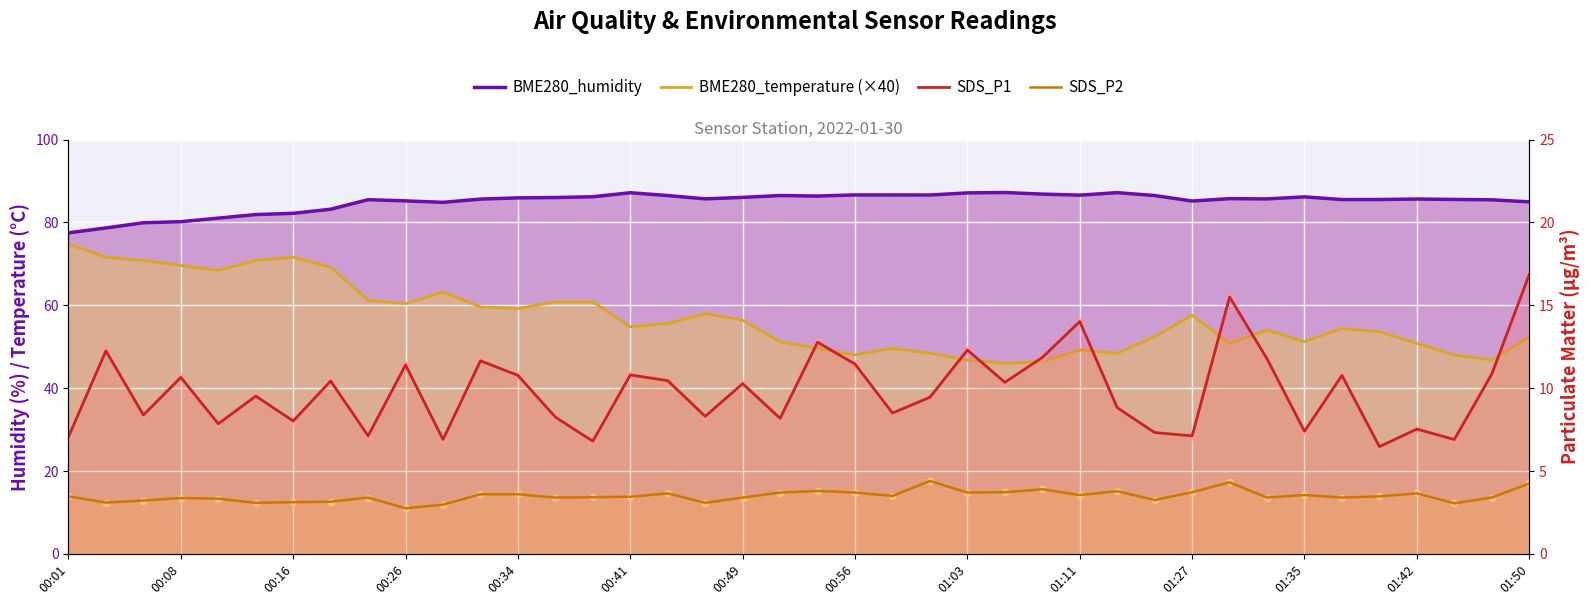

Which series has the widest spread of Y values?

BME280_temperature line (×40)